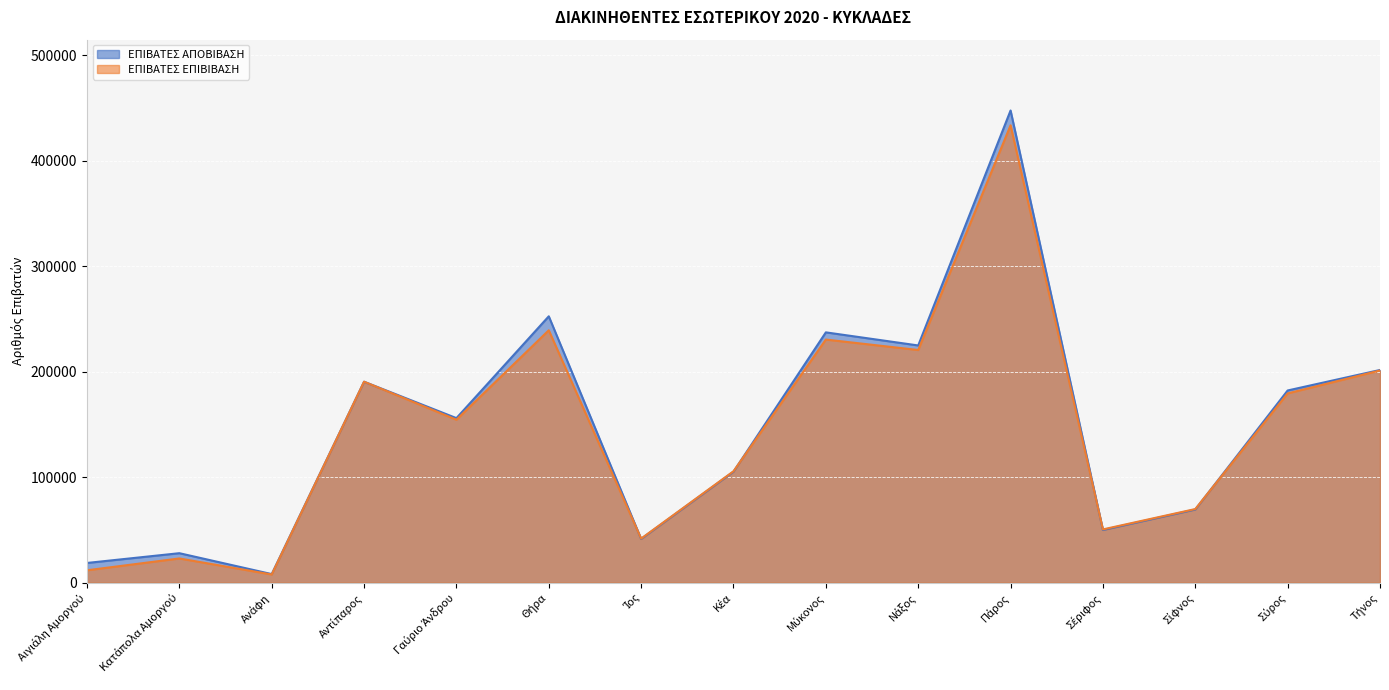

At which category does ΕΠΙΒΑΤΕΣ ΑΠΟΒΙΒΑΣΗ reach its first local valley?

Ανάφη